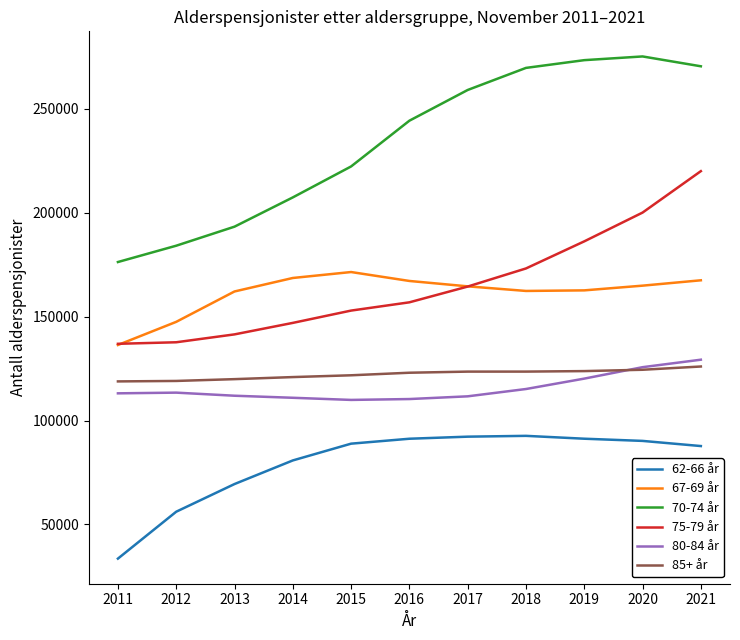

What are all the series names shown in the legend?

62-66 år, 67-69 år, 70-74 år, 75-79 år, 80-84 år, 85+ år